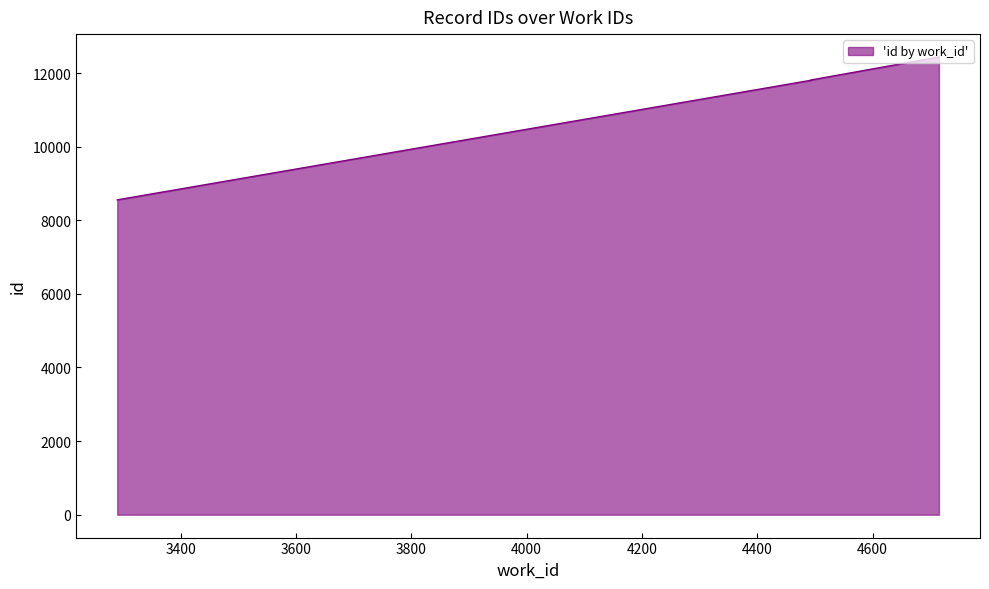

Reading left to right, transcribe all the data shown in this chart.

8555	11804	11809	11811	11812	11922	12437